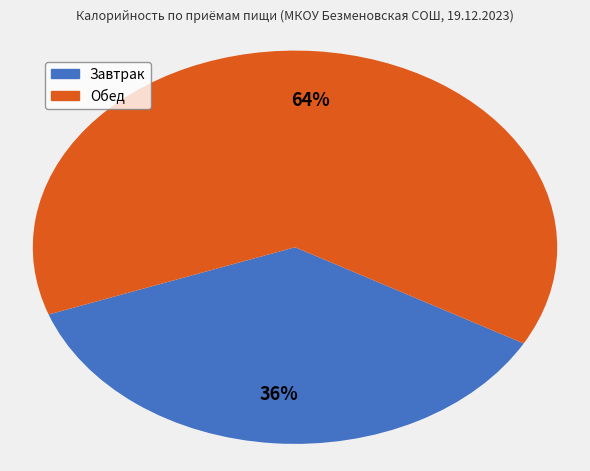

To the nearest percent, what is the average slice percentage?

50%